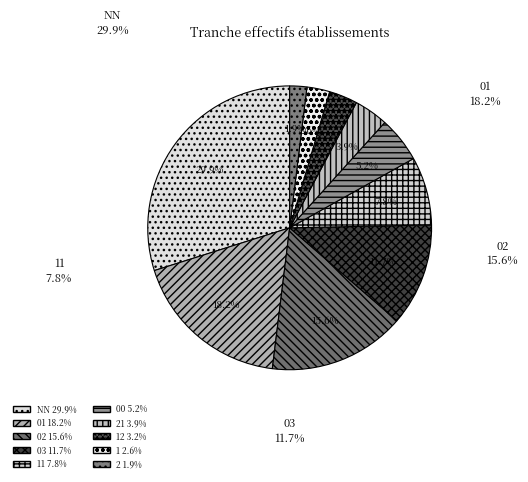

Is there any slice that represents more than half of the pie?

No